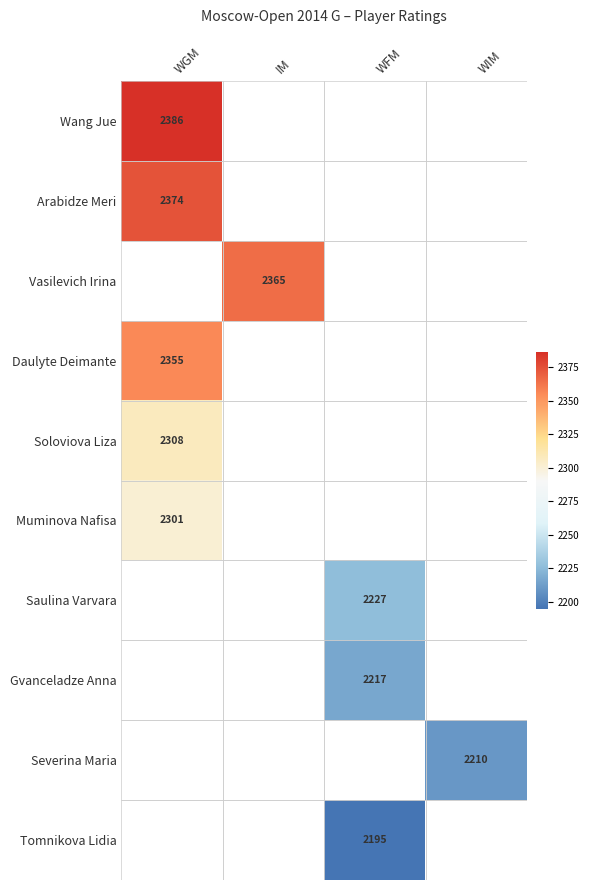

True or false: Daulyte Deimante has a value of 2355 at WGM.

True